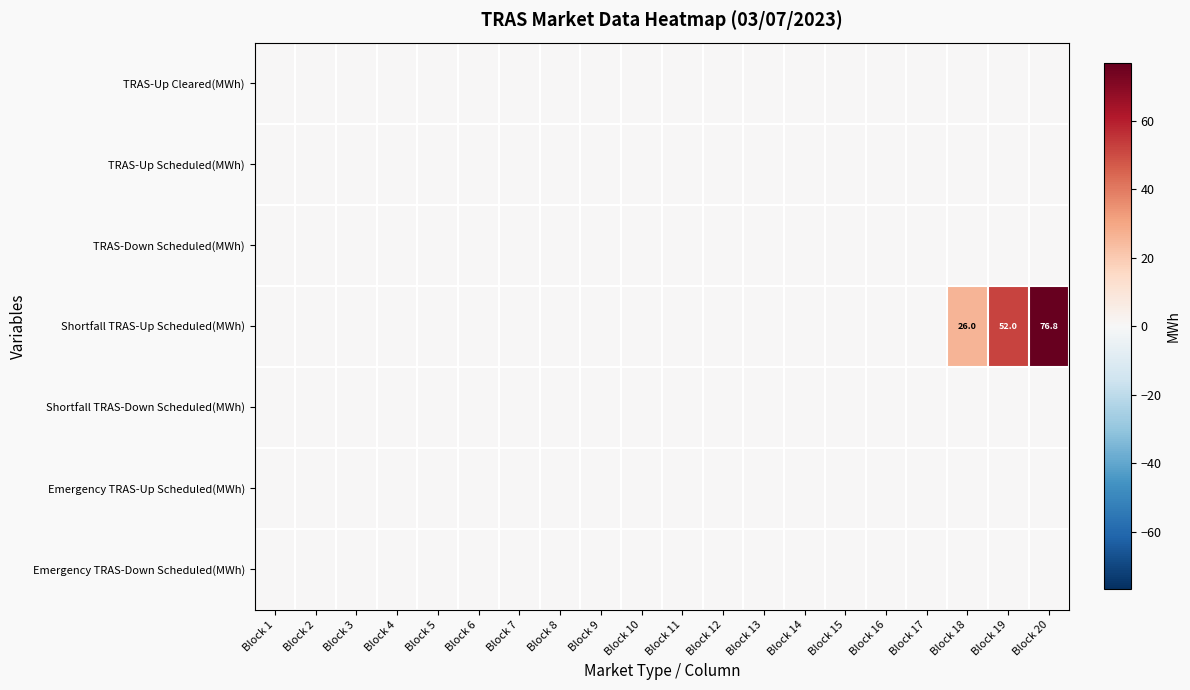

Where is TRAS-Up Scheduled(MWh) nearest to the value 0?

Block 1